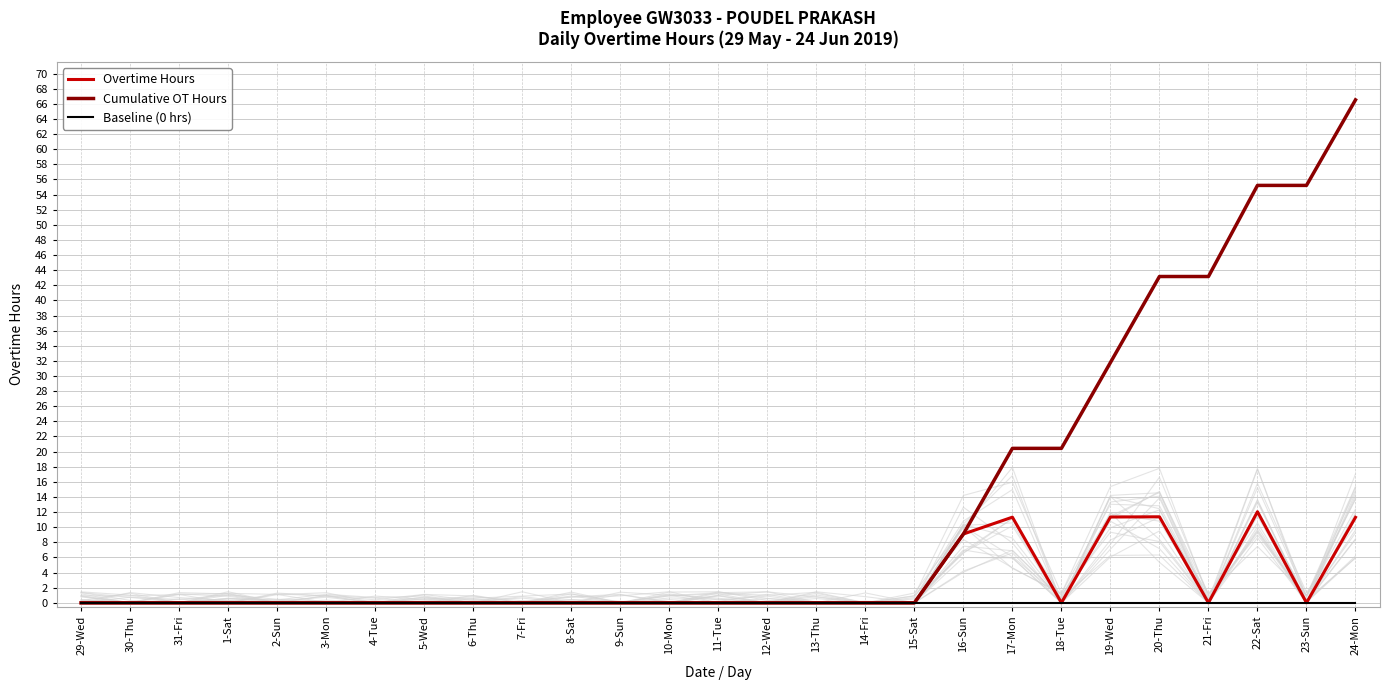

Rank the series by their average value, from lowest to highest.

Baseline (0 hrs), Overtime Hours, Cumulative OT Hours